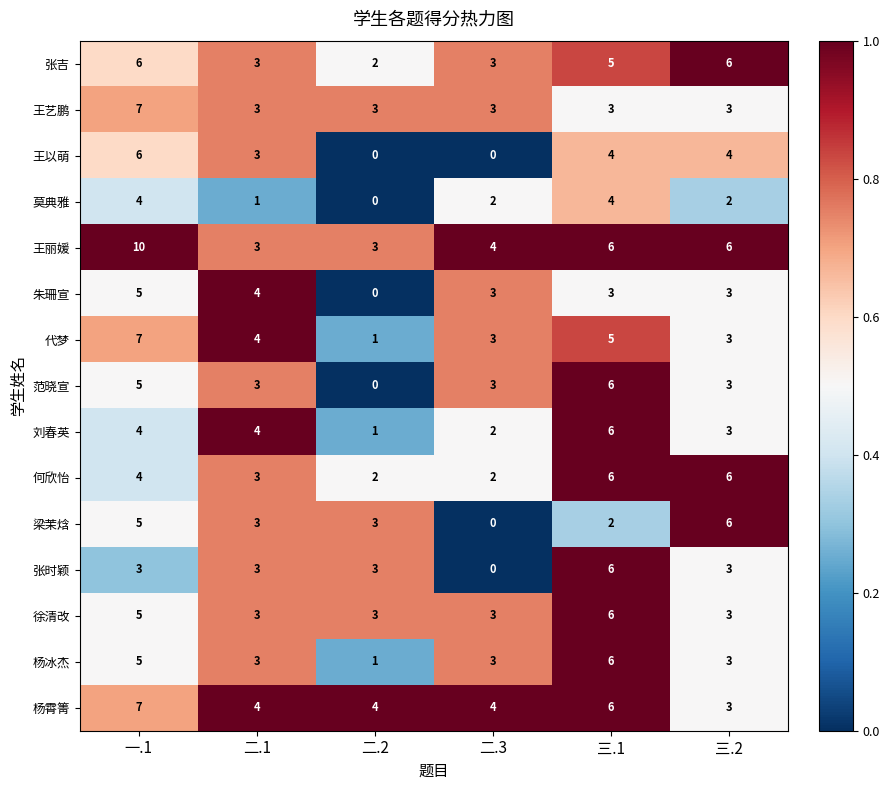

What value does the 徐清改 series have at 三.2?

3